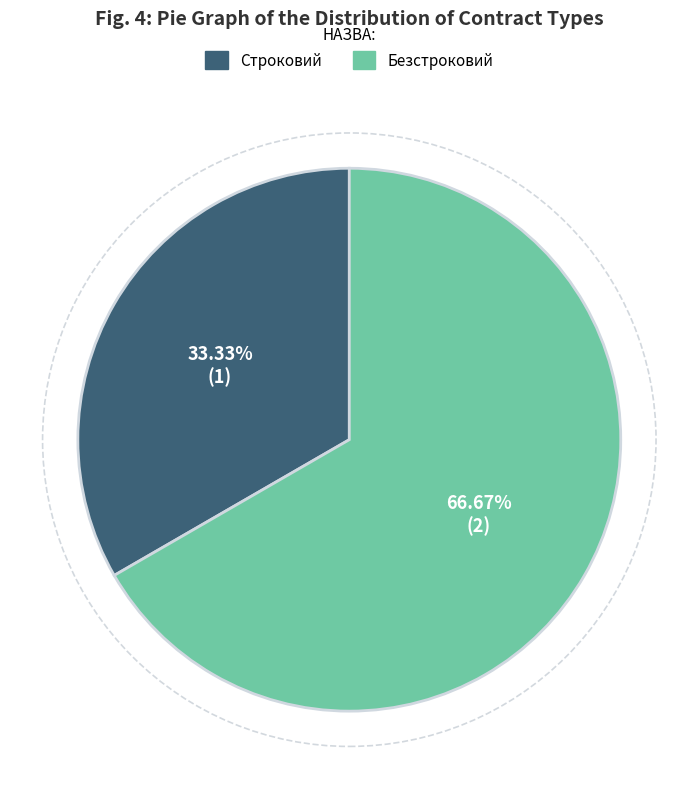

What is the smallest slice in the pie chart?

Строковий